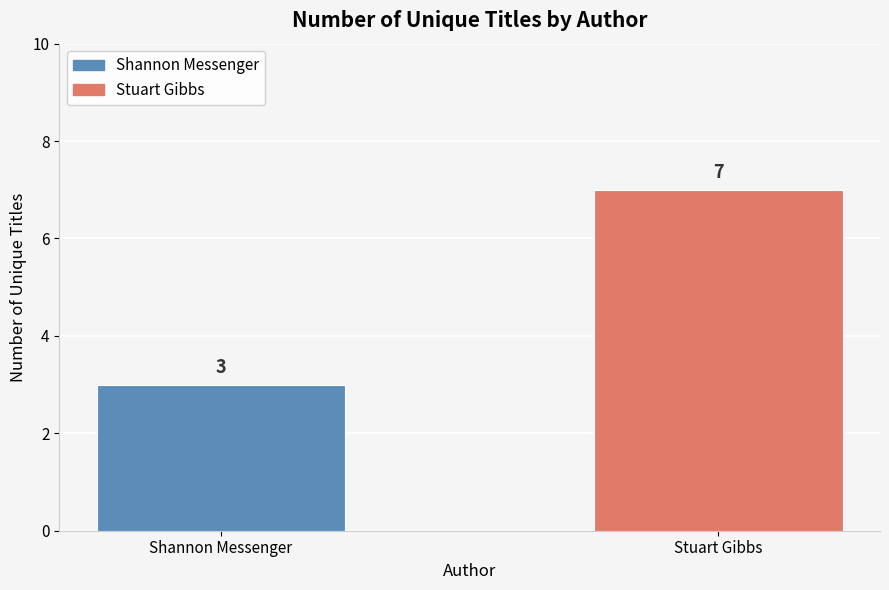

Does the chart contain stacked bars?

No